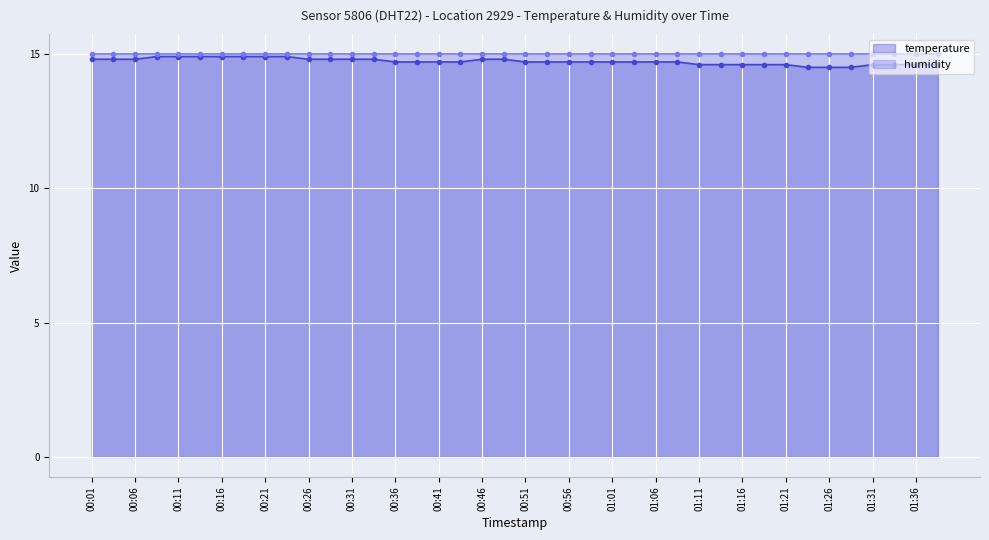

List the labels in order of value, smallest first.

01:24, 01:26, 01:29, 01:11, 01:14, 01:16, 01:19, 01:21, 01:31, 01:34, 01:36, 01:39, 00:36, 00:39, 00:41, 00:44, 00:51, 00:54, 00:56, 00:59, 01:01, 01:04, 01:06, 01:09, 00:01, 00:03, 00:06, 00:26, 00:28, 00:31, 00:34, 00:46, 00:49, 00:08, 00:11, 00:13, 00:16, 00:18, 00:21, 00:23